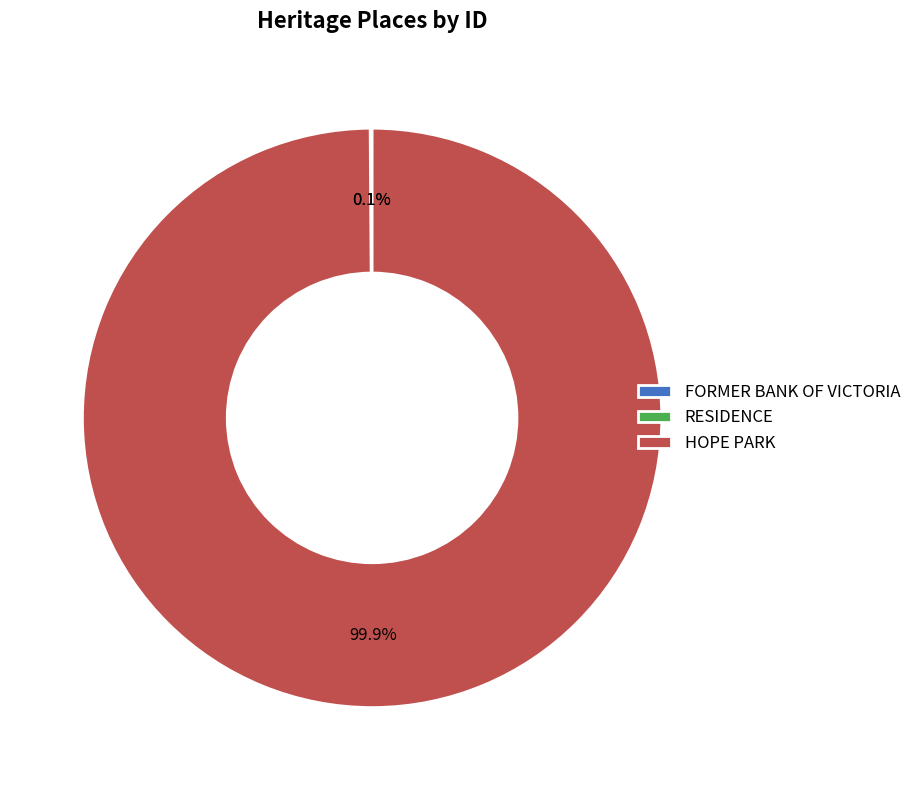

Does HOPE PARK represent more than half of the total?

Yes